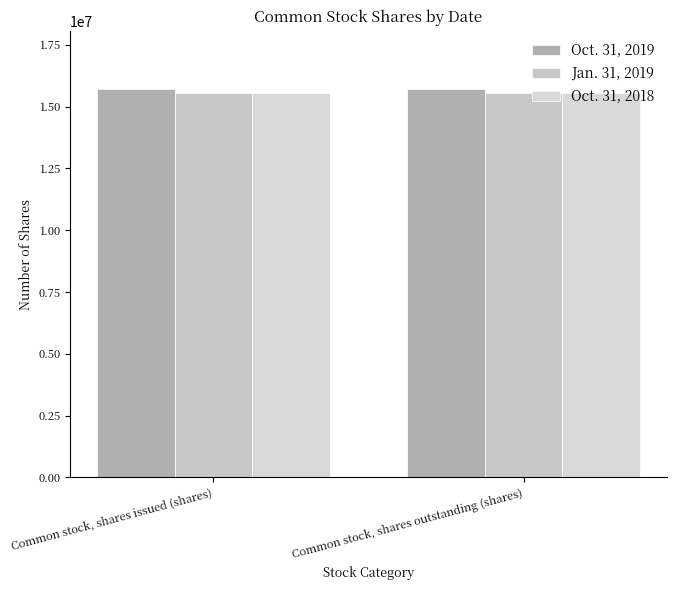

Is it true that Oct. 31, 2019 equals 15713549 at Common stock, shares issued (shares)?

True